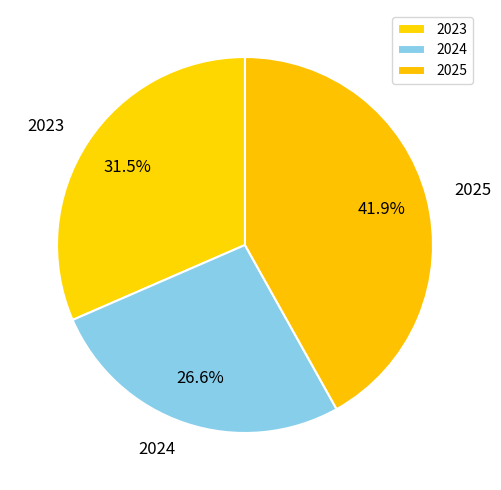

How many slices are in this pie chart?

3